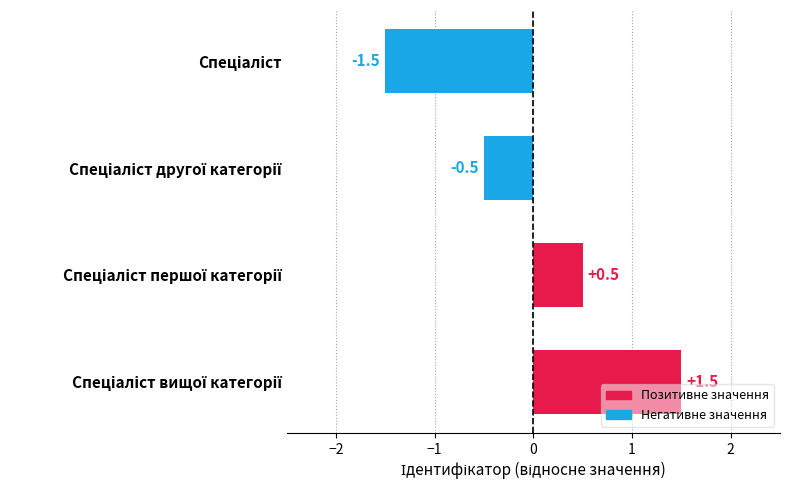

What is the minimum value shown in the chart?

-1.5